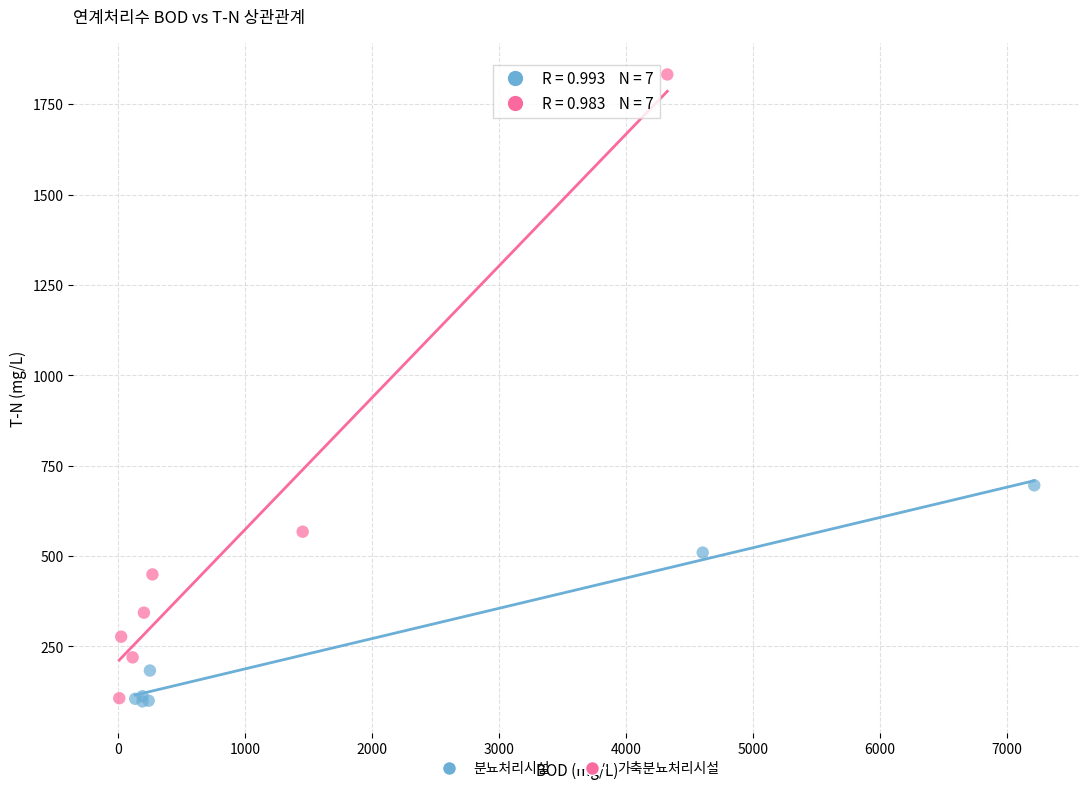

What are all the series names shown in the legend?

분뇨처리시설, 가축분뇨처리시설